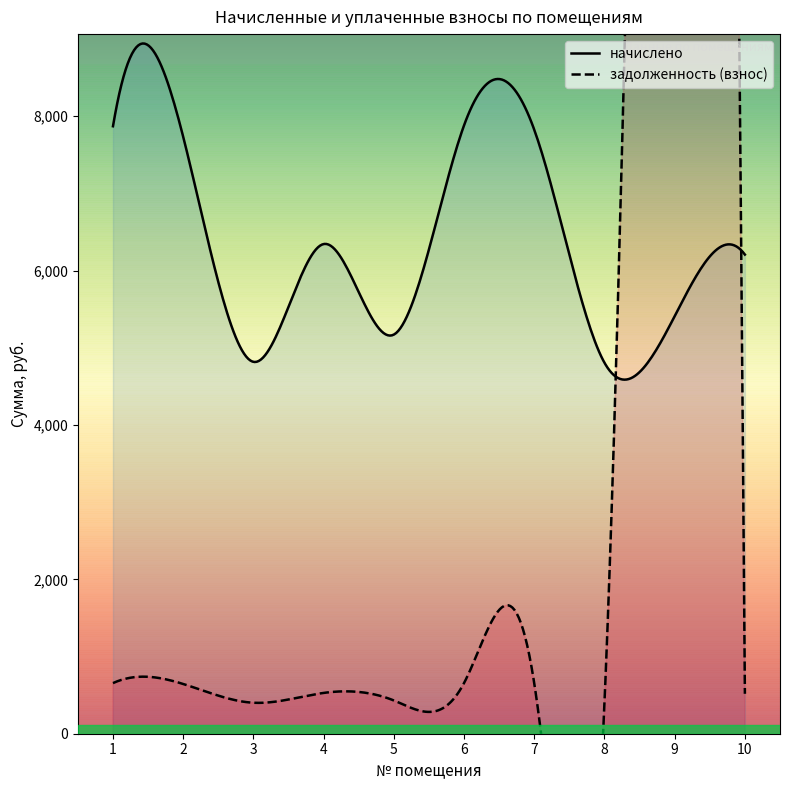

What is the value of the начислено point at the 10th from the left?

6206.5